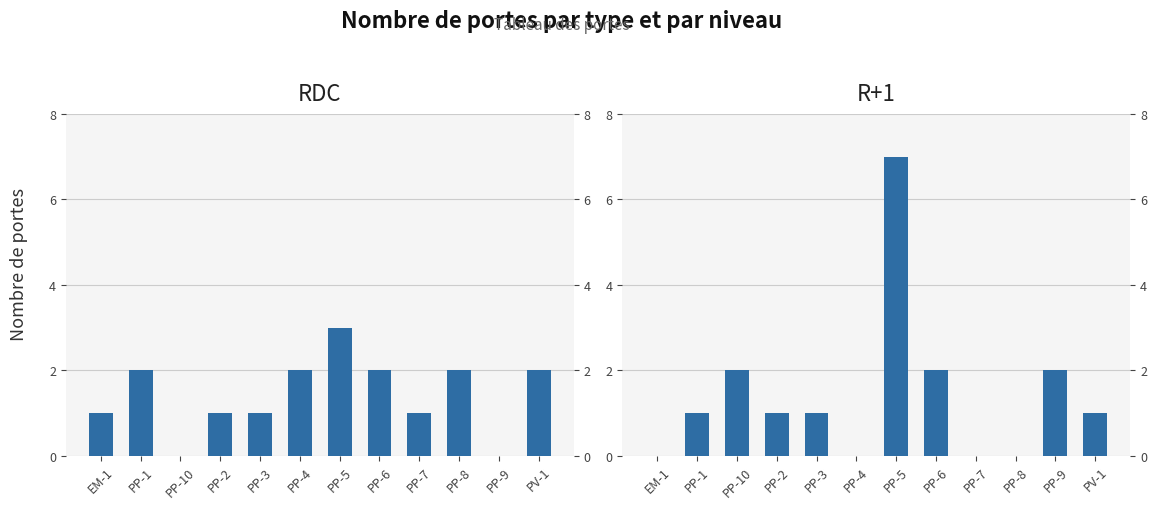

What is the total value across all series at PP-6?

4